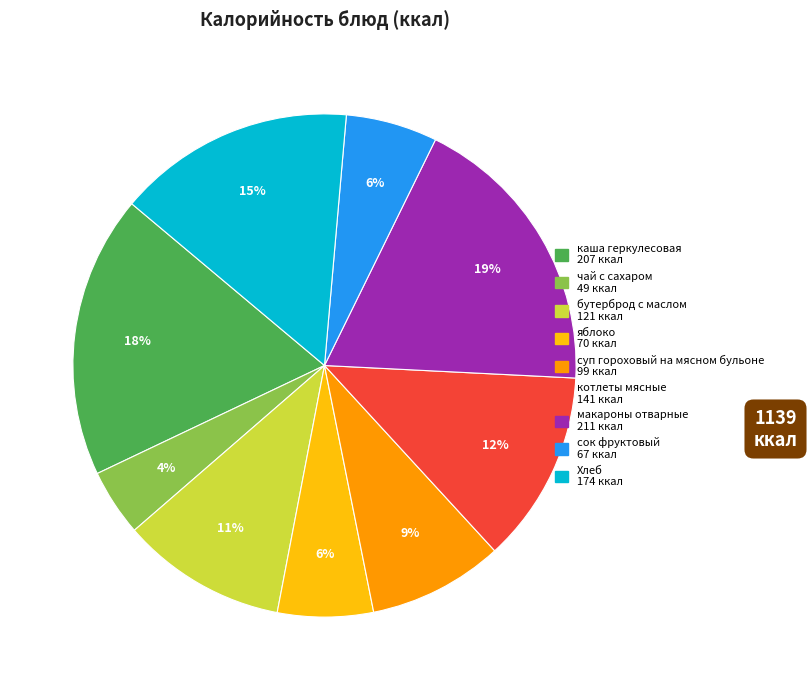

Combined, do суп гороховый на мясном бульоне and яблоко account for over 50%?

No